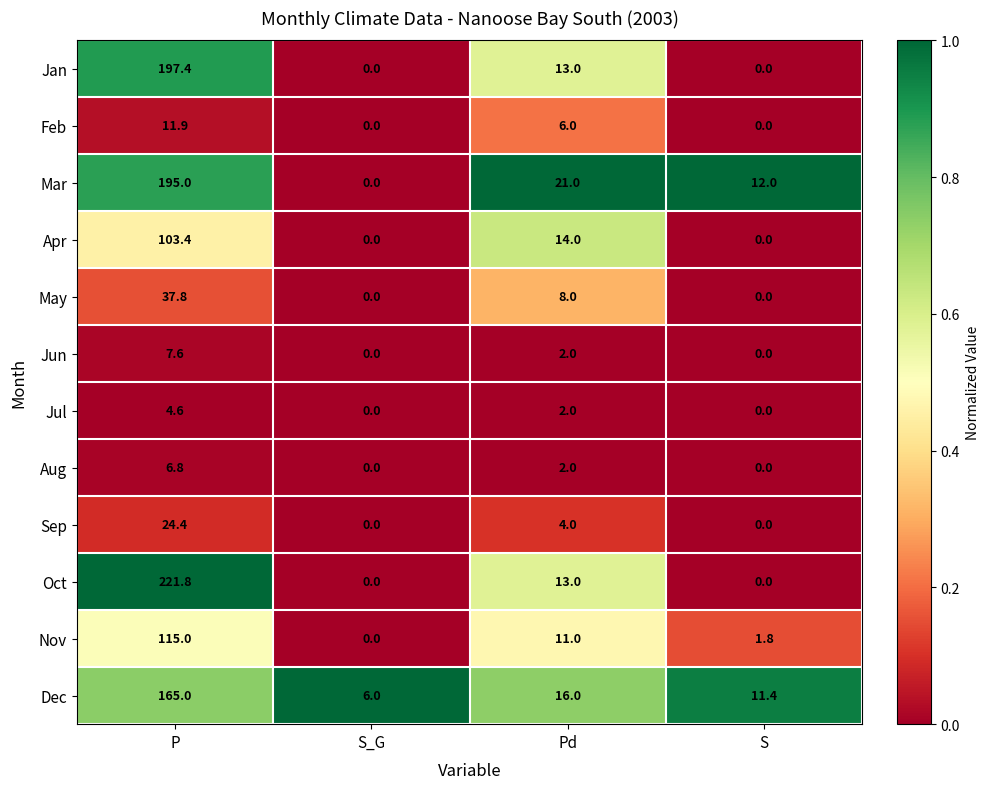

Count the number of categories in the chart.

4